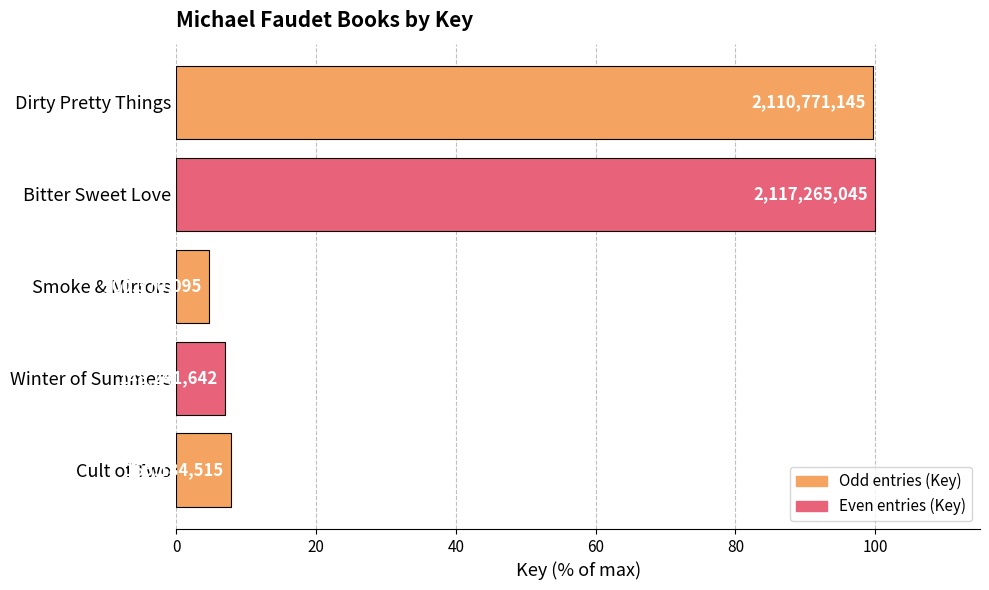

What is the difference between the second highest and minimum values?

95.0